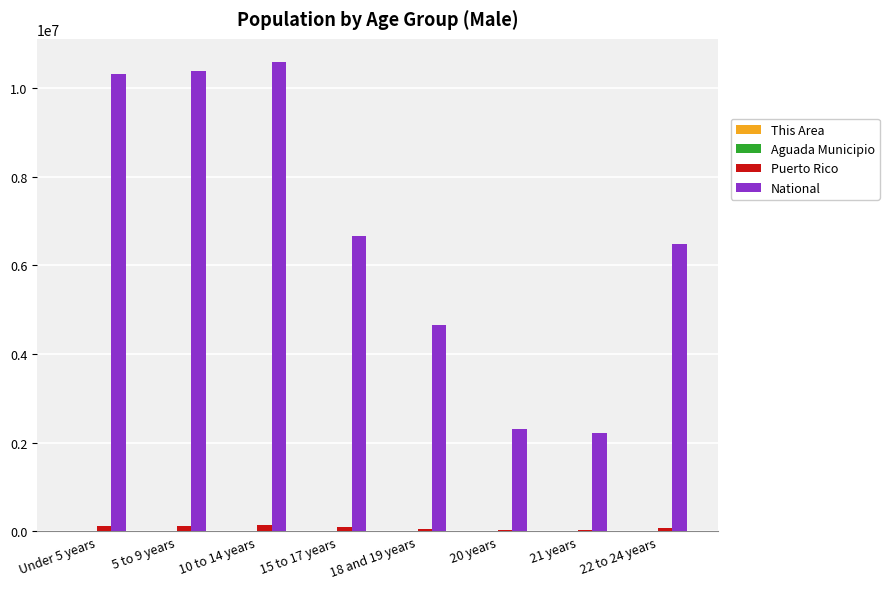

What is the greatest value displayed?

10579862